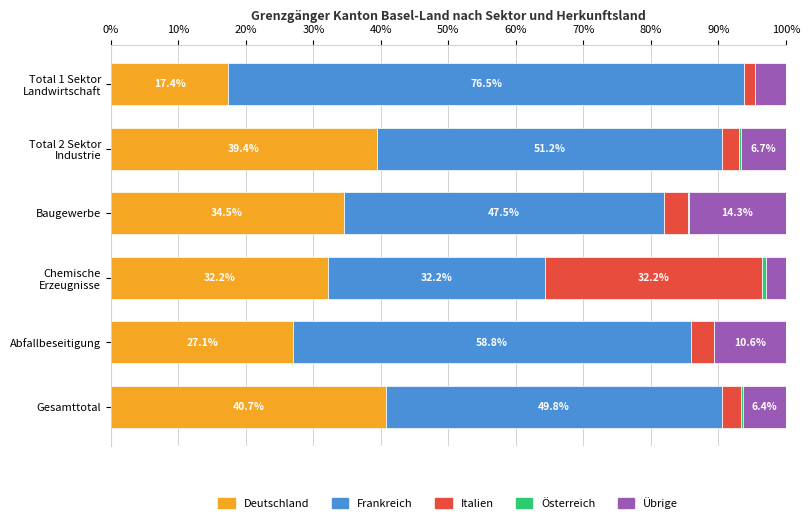

What is the total value across all series at Gesamttotal?

100.0